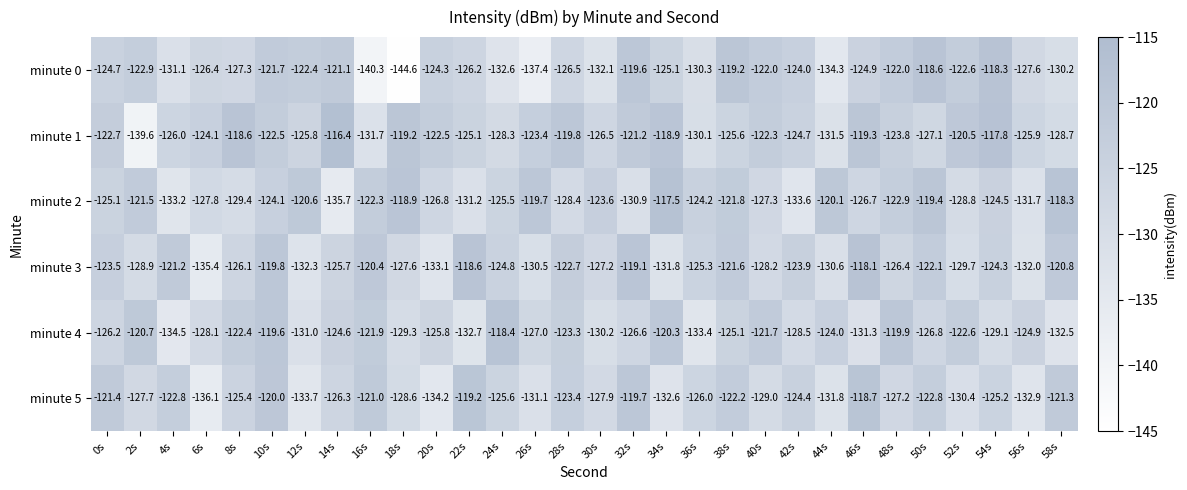

Is the value of minute 1 at 40s greater than the value of minute 5 at 58s?

No